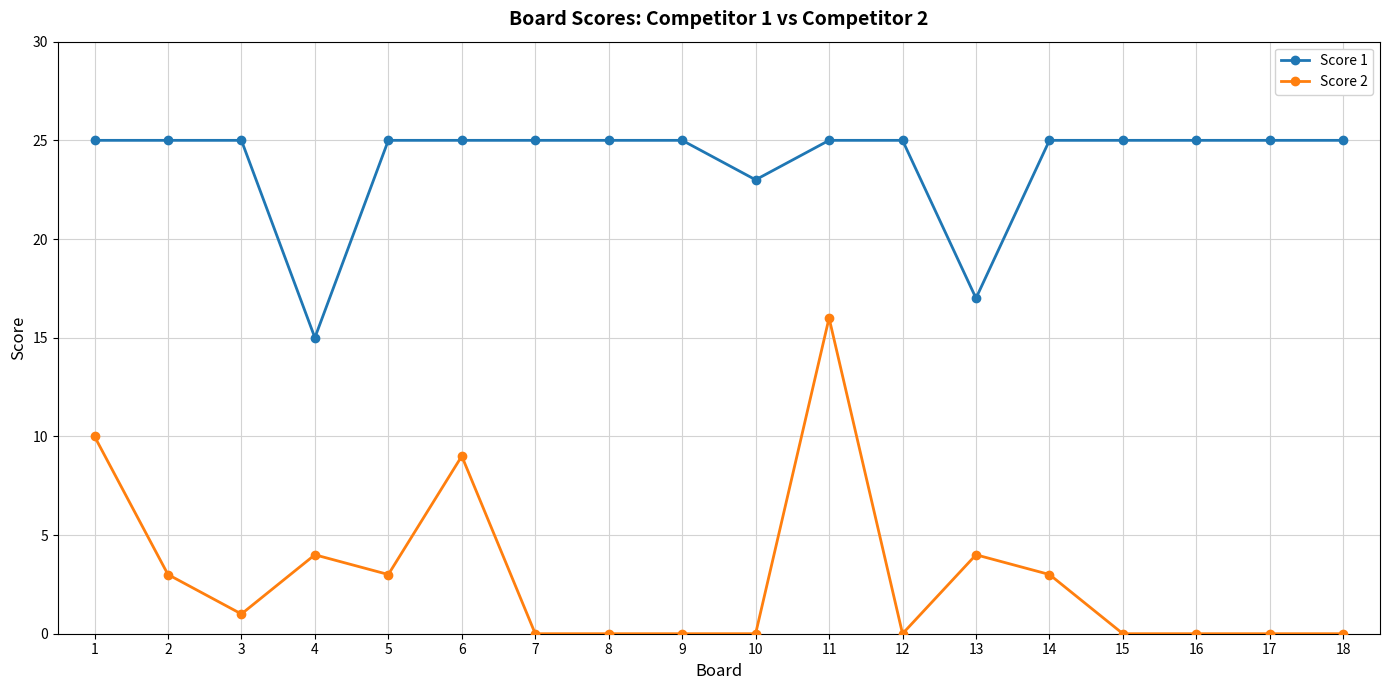

Reading right to left, extract all data points from this chart.

Score 1: 25	25	25	25	25	17	25	25	23	25	25	25	25	25	15	25	25	25
Score 2: 0	0	0	0	3	4	0	16	0	0	0	0	9	3	4	1	3	10